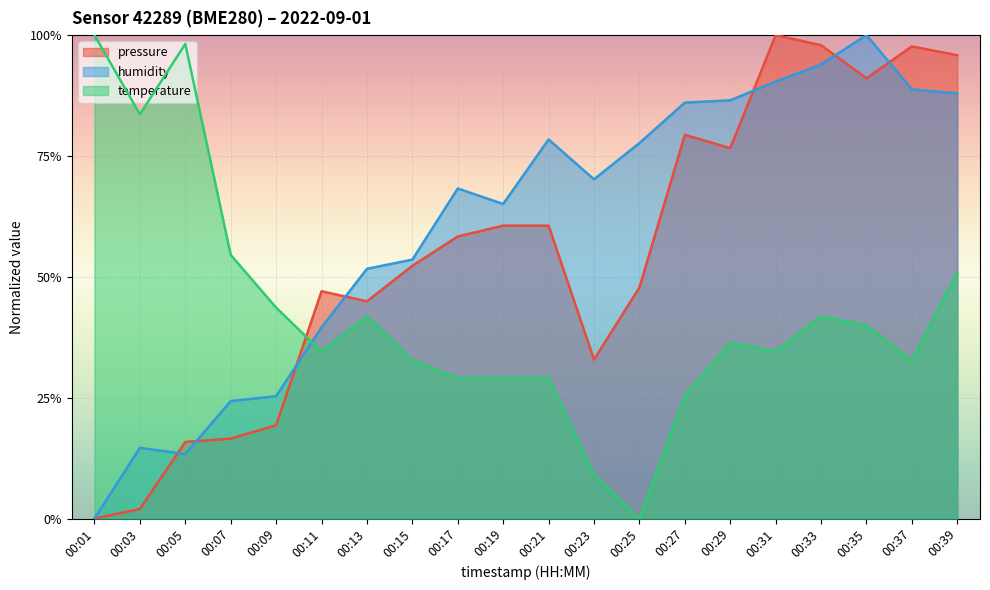

Between which two adjacent categories do humidity and temperature first intersect?

00:09 and 00:11